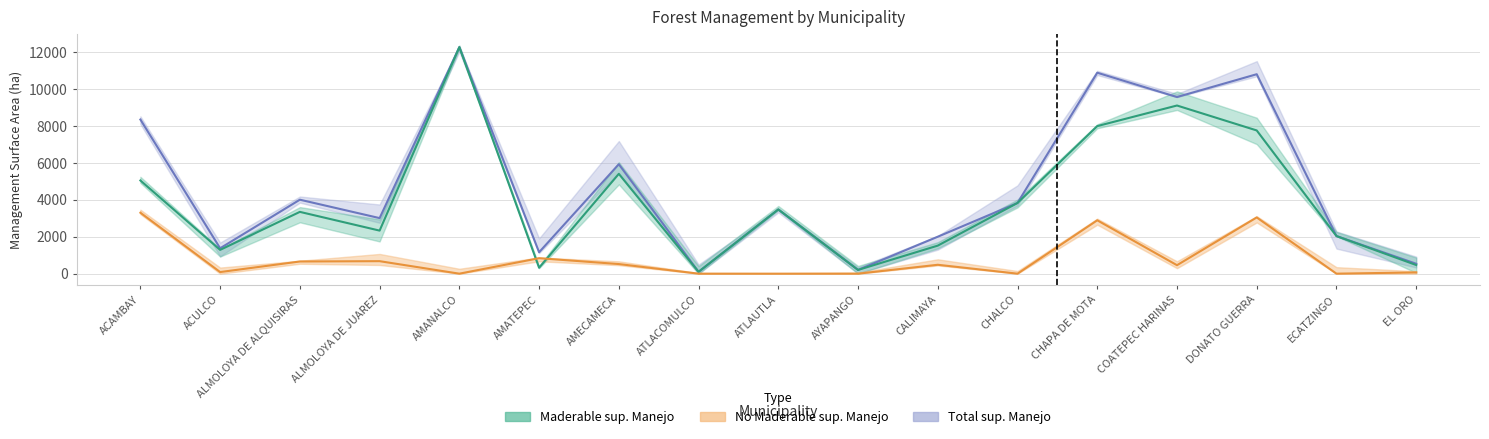

How many data points in Total sup. Manejo are above 3479?

9